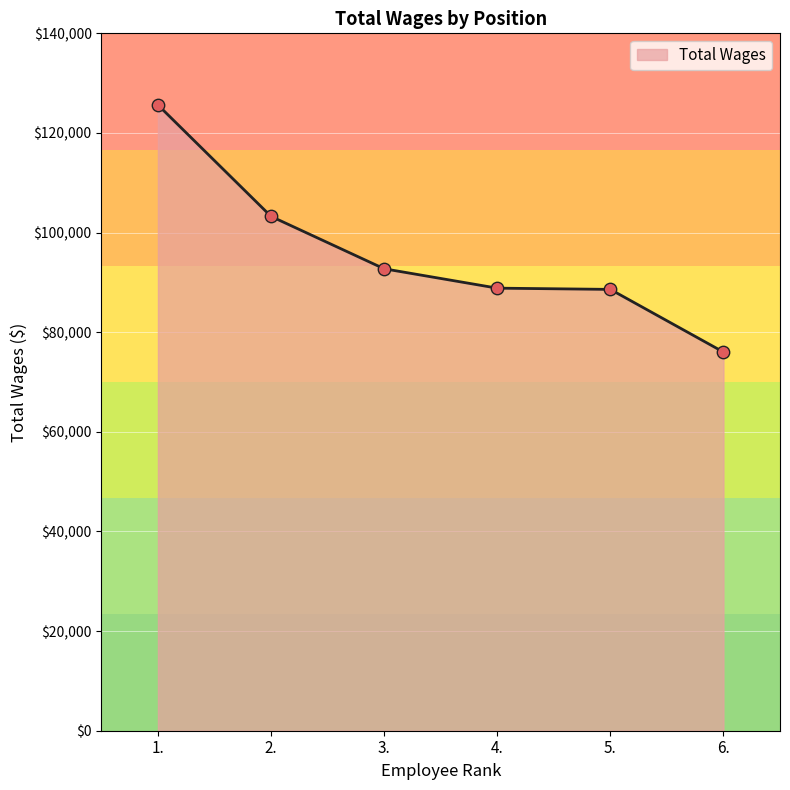

Which has a higher value, 1. or 5.?

1.